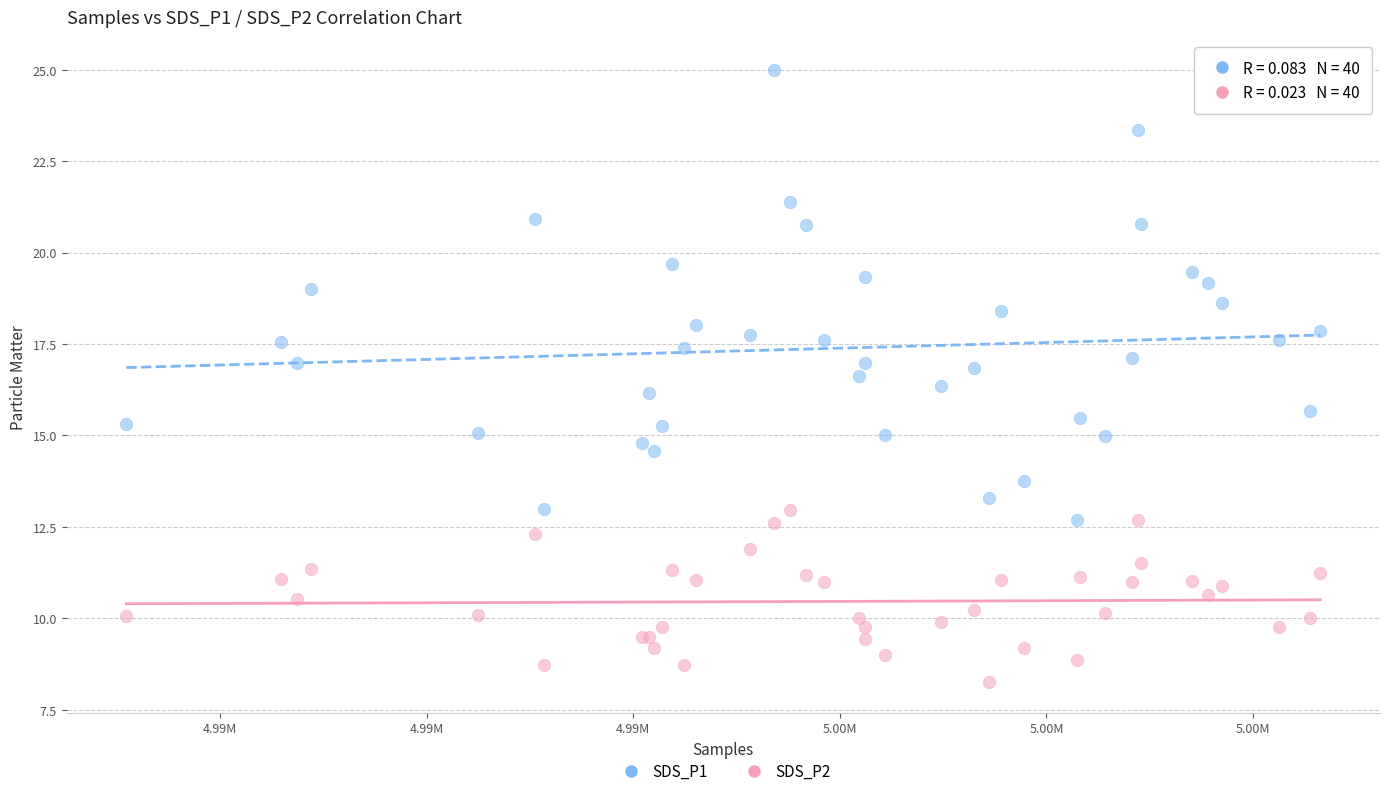

Which series has the widest spread of Y values?

SDS_P1